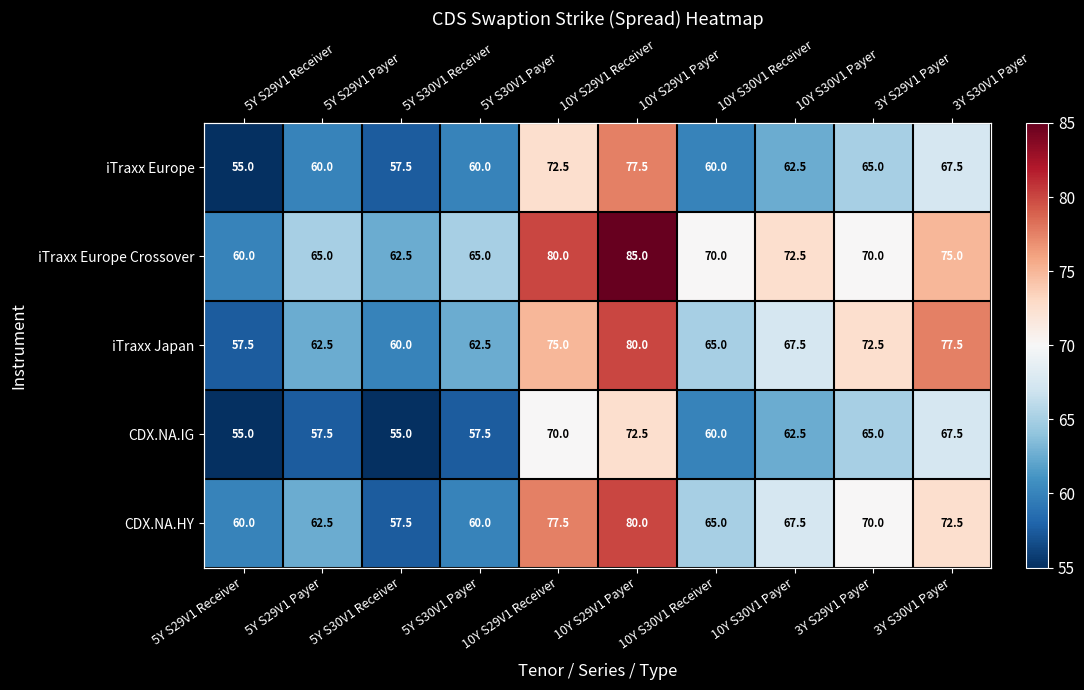

At how many categories does at least one series exceed 79?

2